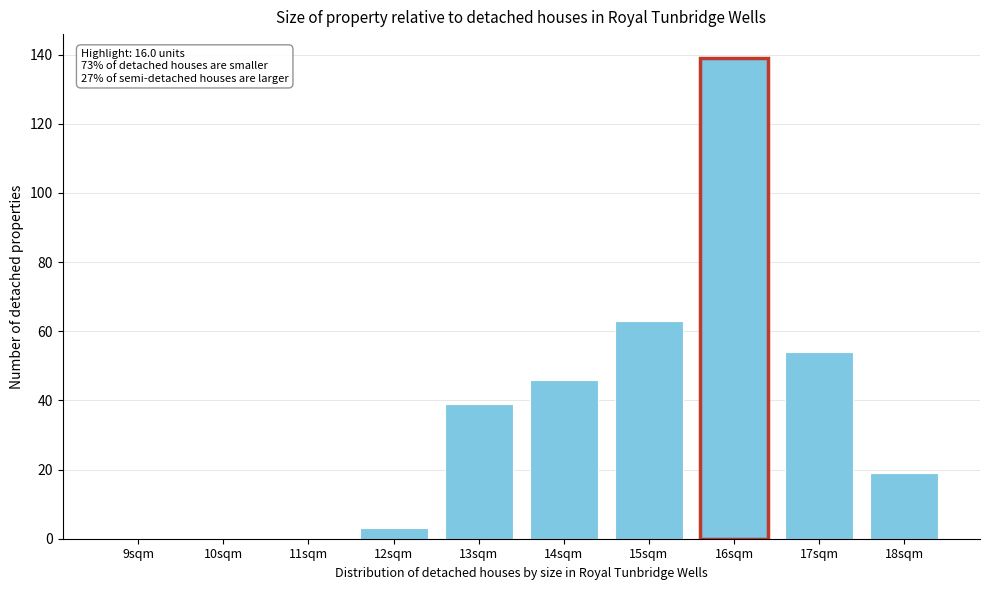

Reading right to left, list all the values displayed in this chart.

18sqm=19	17sqm=54	16sqm=139	15sqm=63	14sqm=46	13sqm=39	12sqm=3	11sqm=0	10sqm=0	9sqm=0